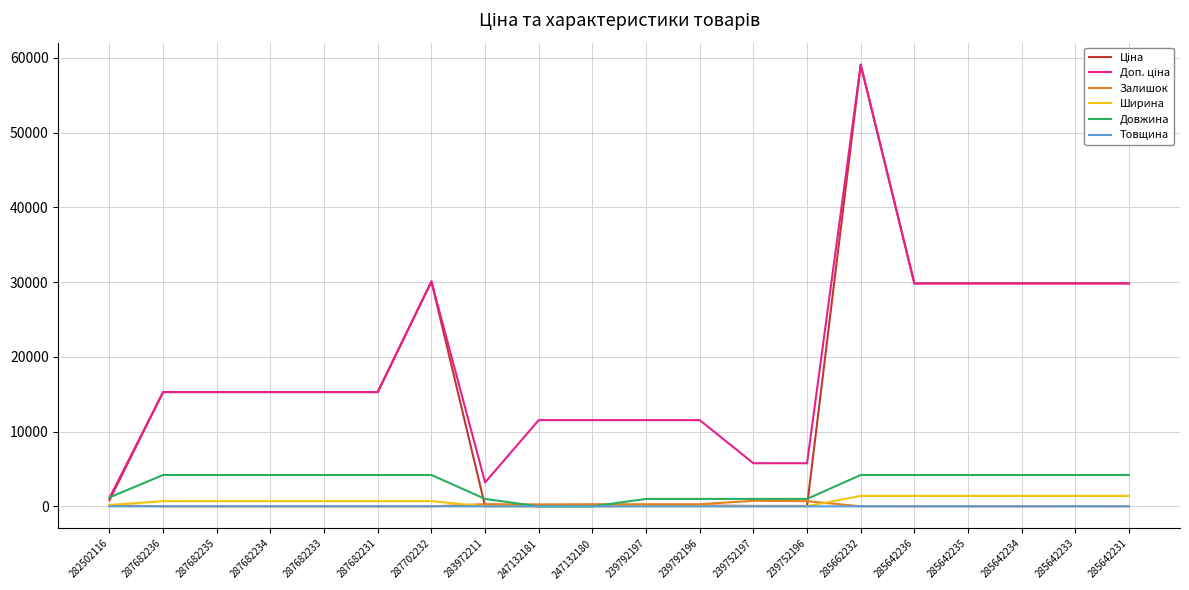

True or false: Залишок has a value of 745.0 at 239752197.

True